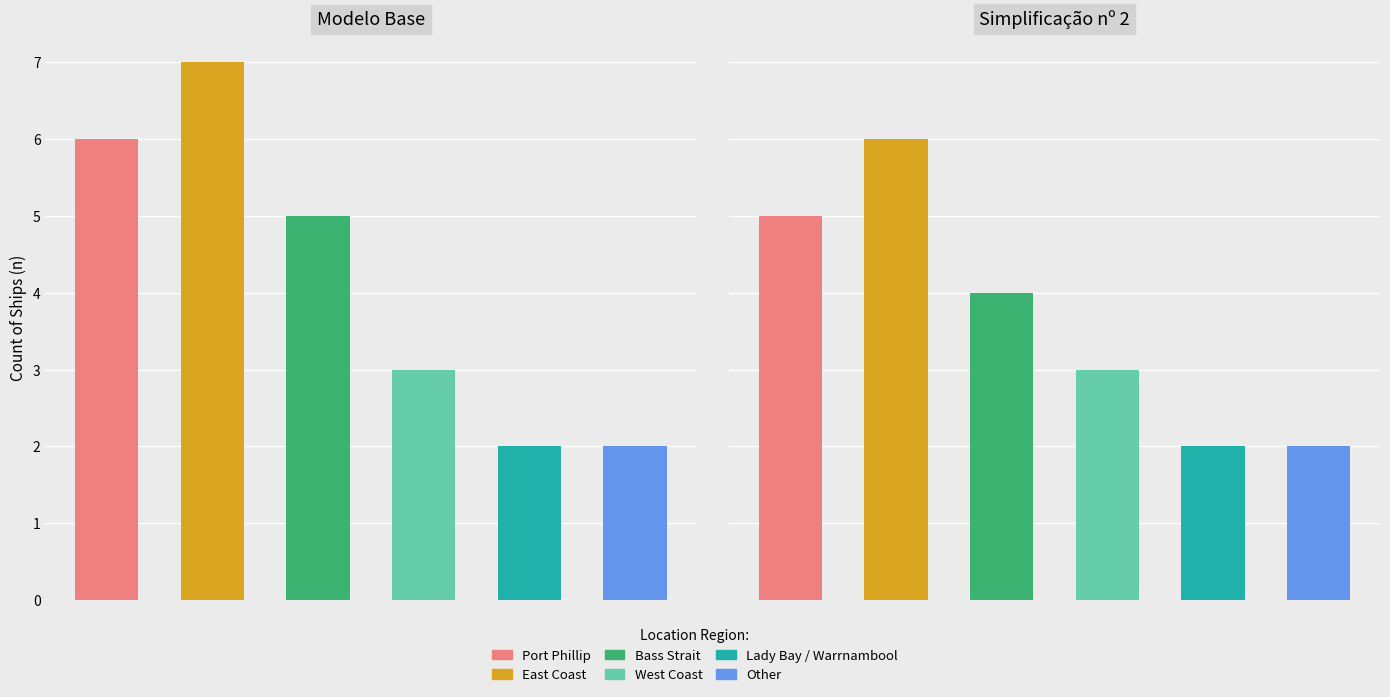

What is the maximum value shown in the chart?

7